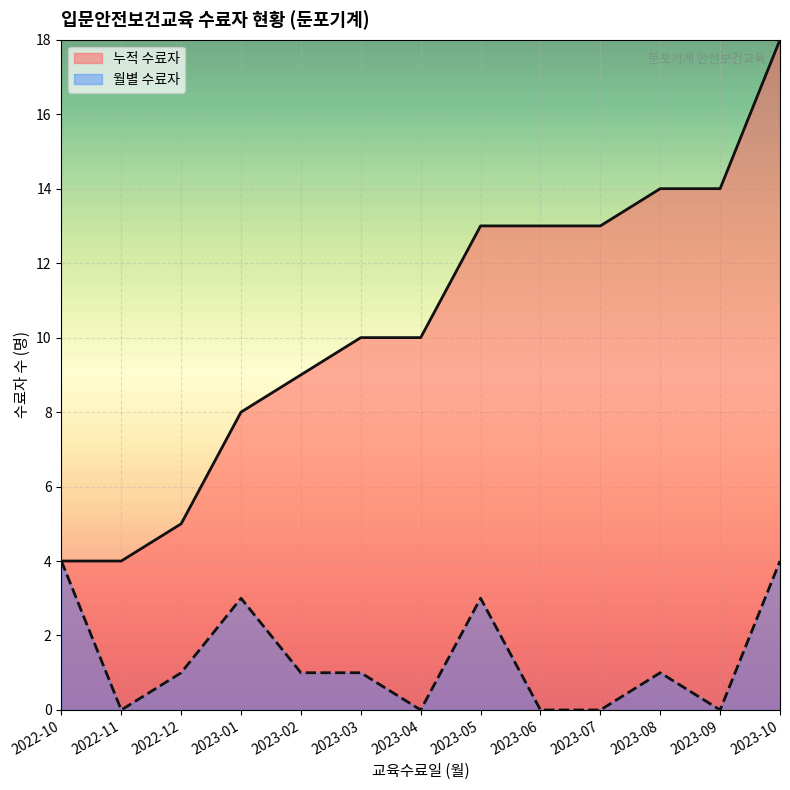

Is the value of 누적 수료자 at 2023-08 greater than the value of 월별 수료자 at 2023-10?

Yes